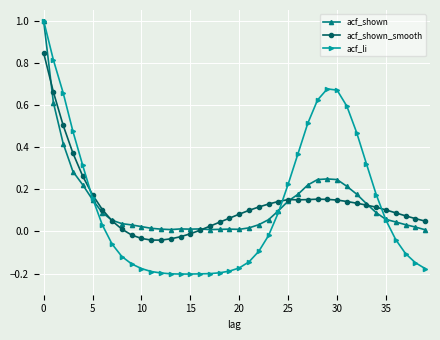

True or false: acf_shown_smooth has more than 1 interior local peaks.

True